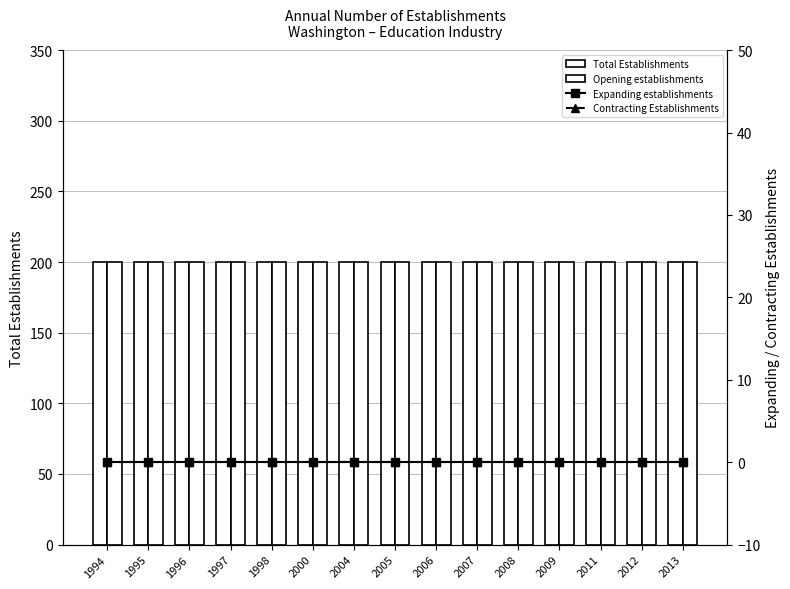

Rank the series at 2008 from highest to lowest value.

Total Establishments, Opening establishments, Expanding establishments, Contracting Establishments